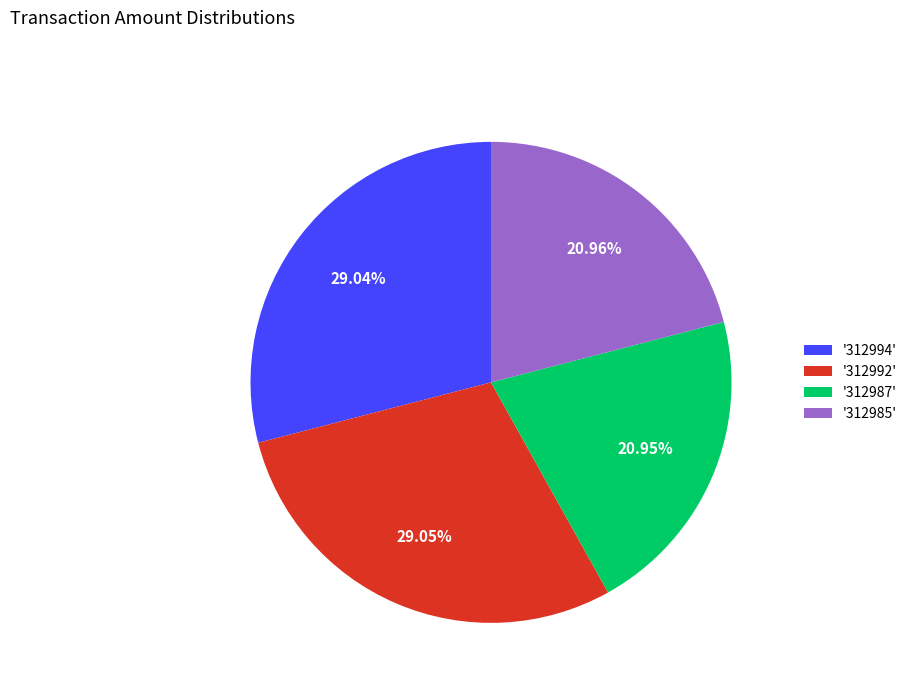

Combined, do '312987' and '312985' account for over 50%?

No